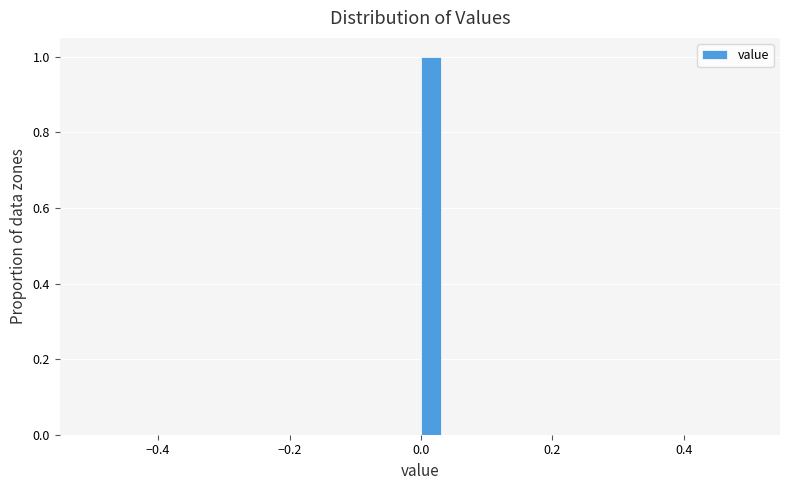

Around what value on the x-axis is the tallest bar? Give the approximate position of its centre, as read against the axis.

0.02